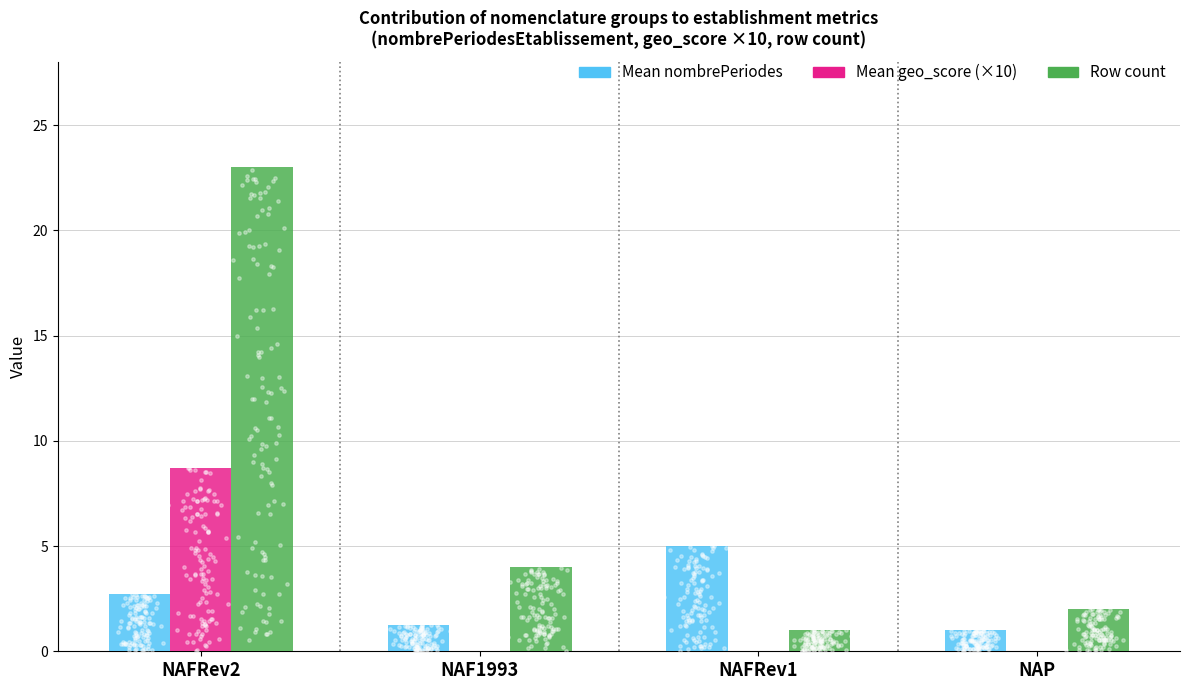

What is the total value across all series at NAFRev1?

6.0